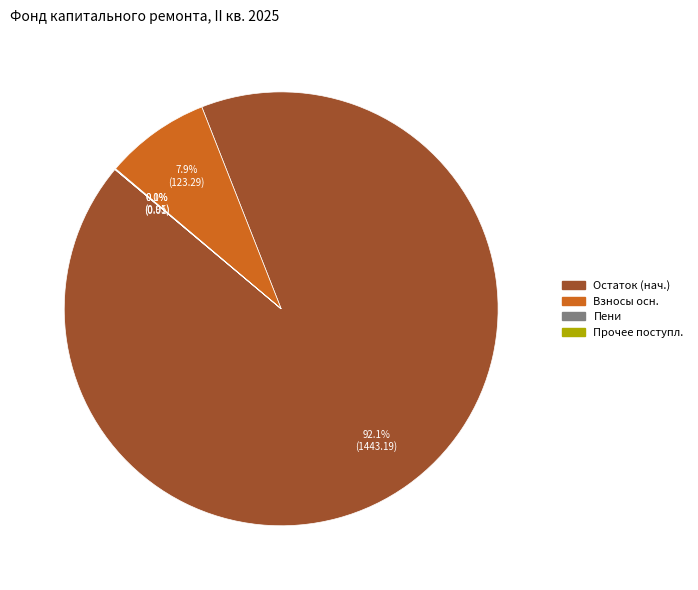

To the nearest percent, what is the difference between the largest and smallest slice percentages?

92%